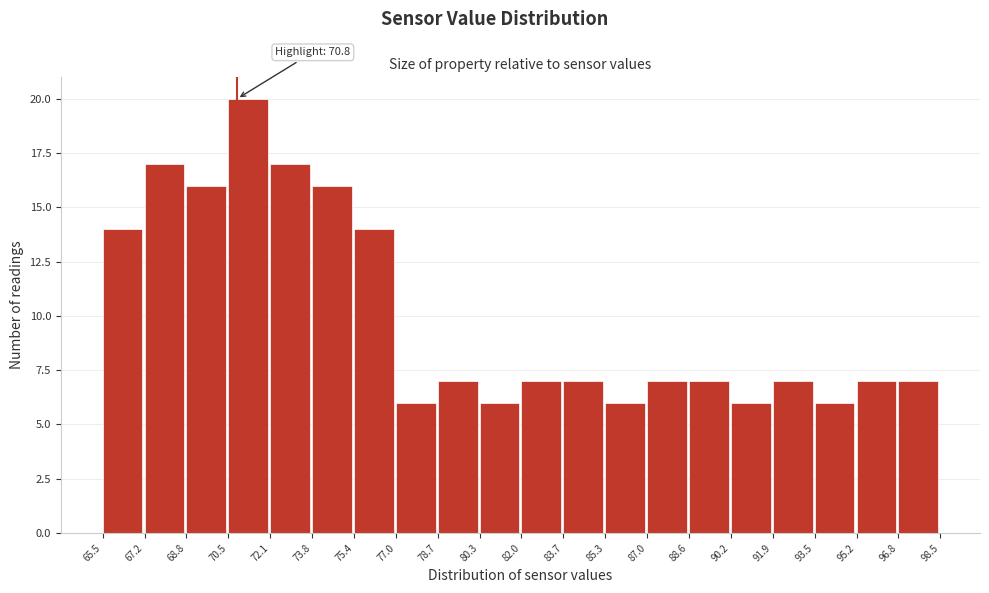

Over which range of the x-axis is the bar tallest?

70.5 to 72.1